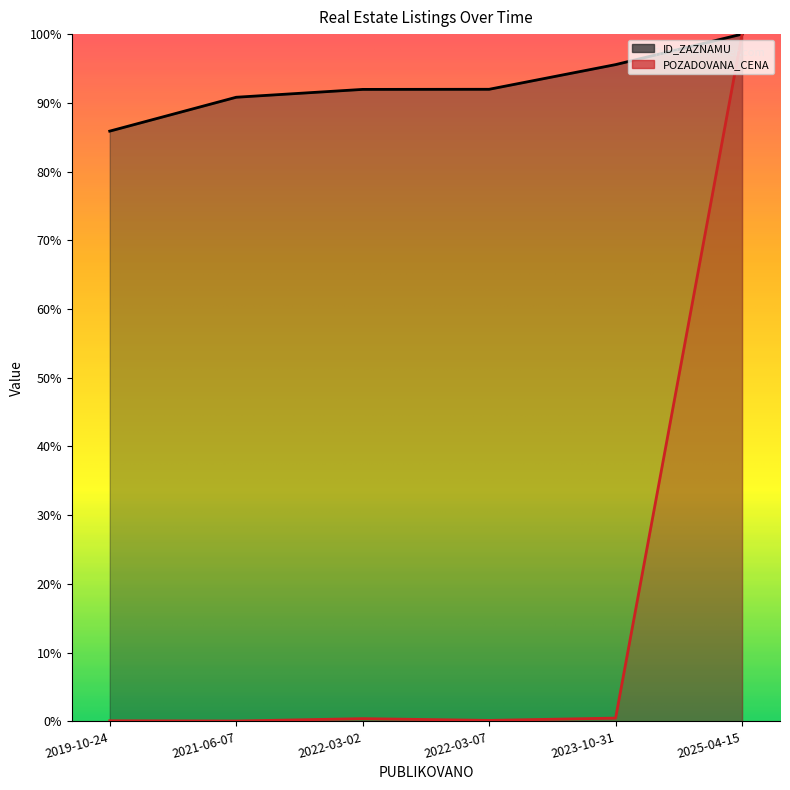

At 2025-04-15, list the series in order from smallest to largest.

ID_ZAZNAMU, POZADOVANA_CENA